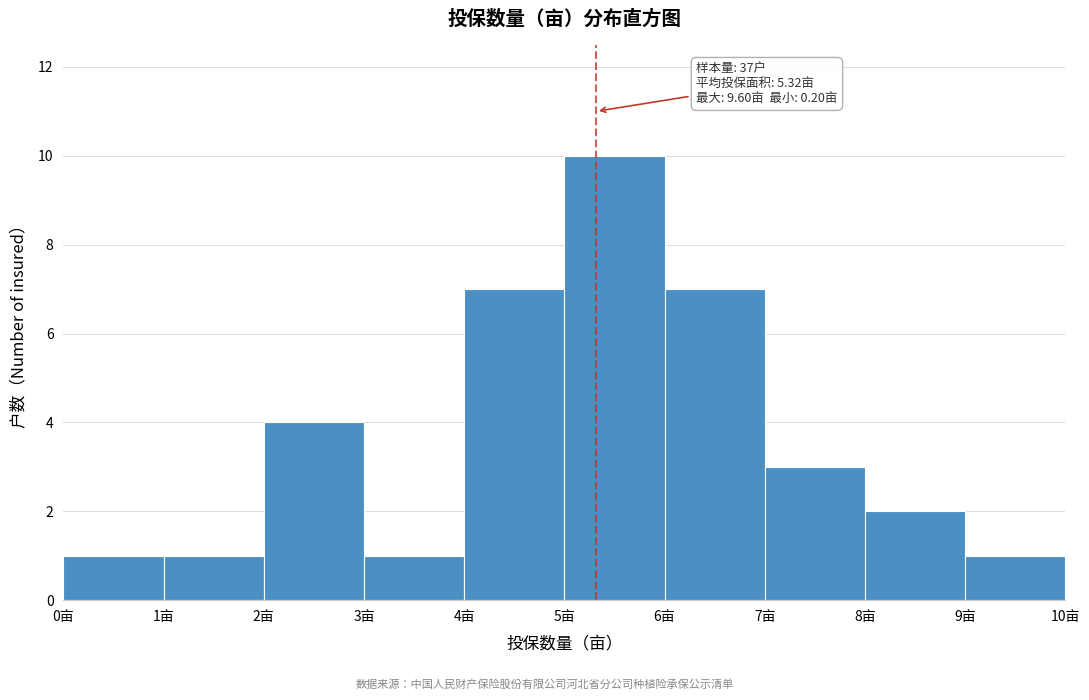

Over which range of the x-axis is the bar tallest?

5 to 6